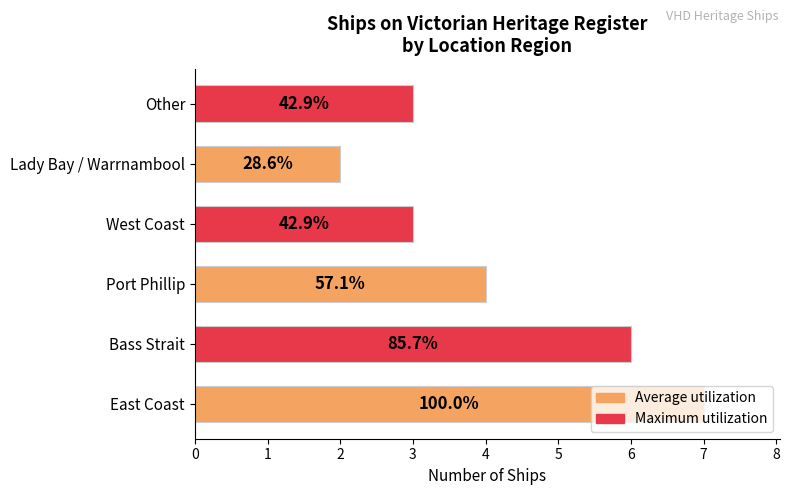

How many bars are there in total?

6